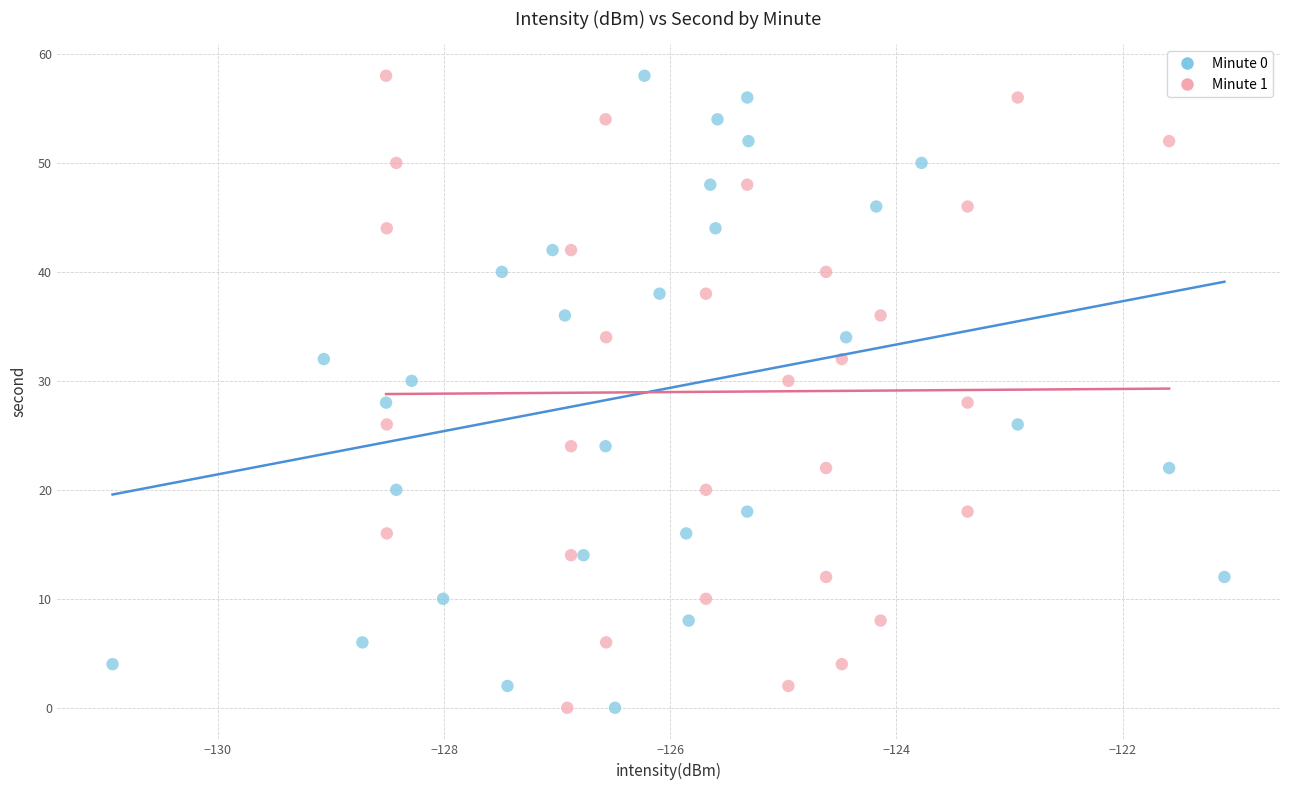

What are all the series names shown in the legend?

Minute 0, Minute 1